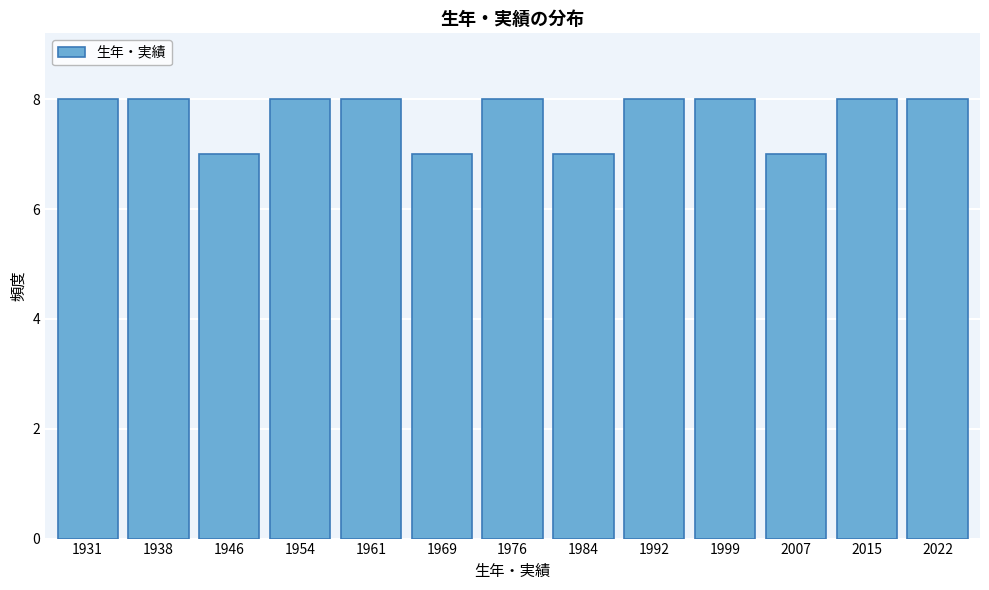

Reading left to right, list all the values displayed in this chart.

8	8	7	8	8	7	8	7	8	8	7	8	8